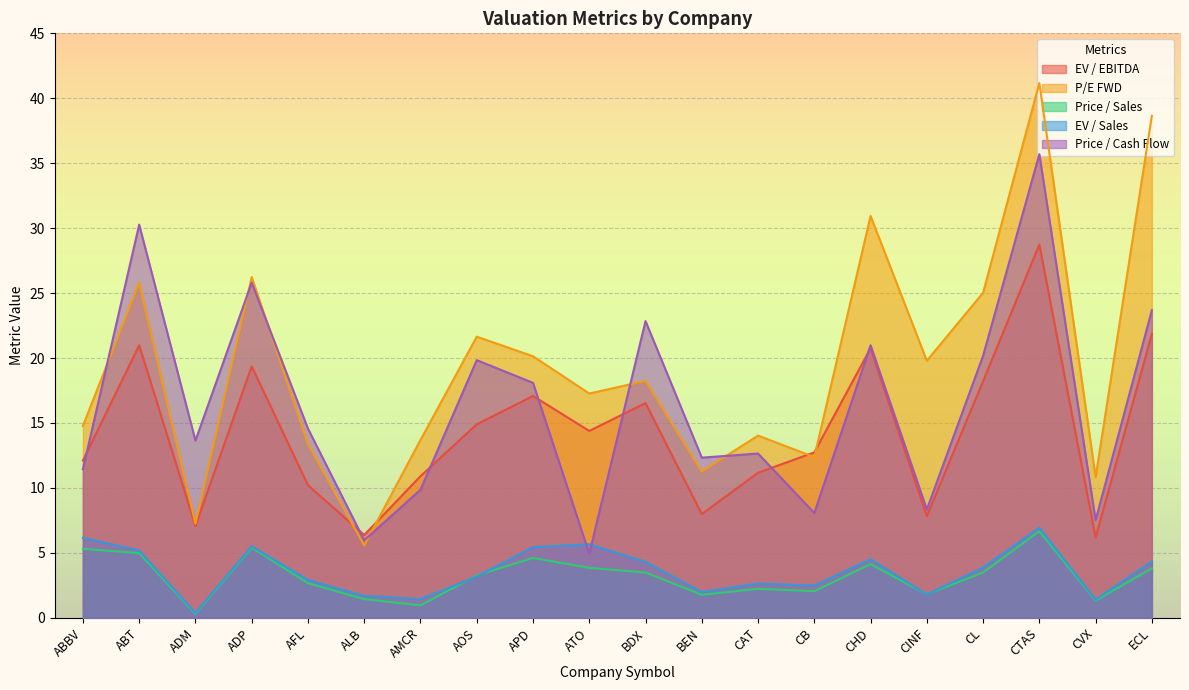

How many times do P/E FWD and Price / Cash Flow cross each other?

6